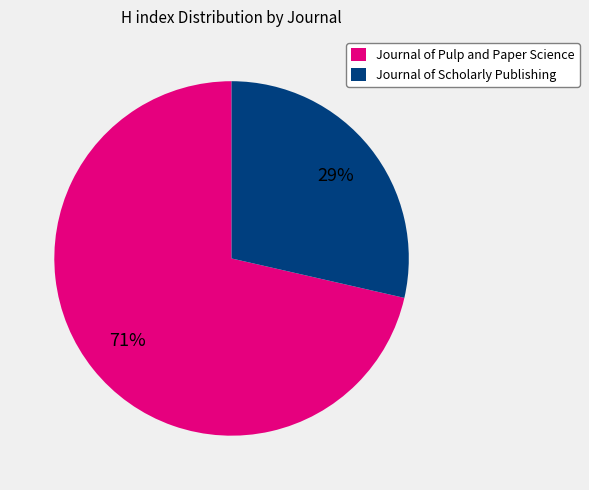

True or false: Journal of Pulp and Paper Science accounts for 71% of the total.

True